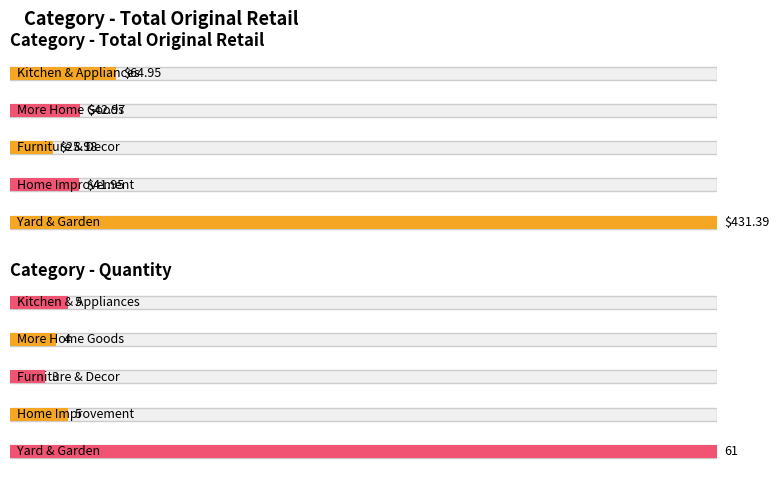

Does the chart contain any negative values?

No